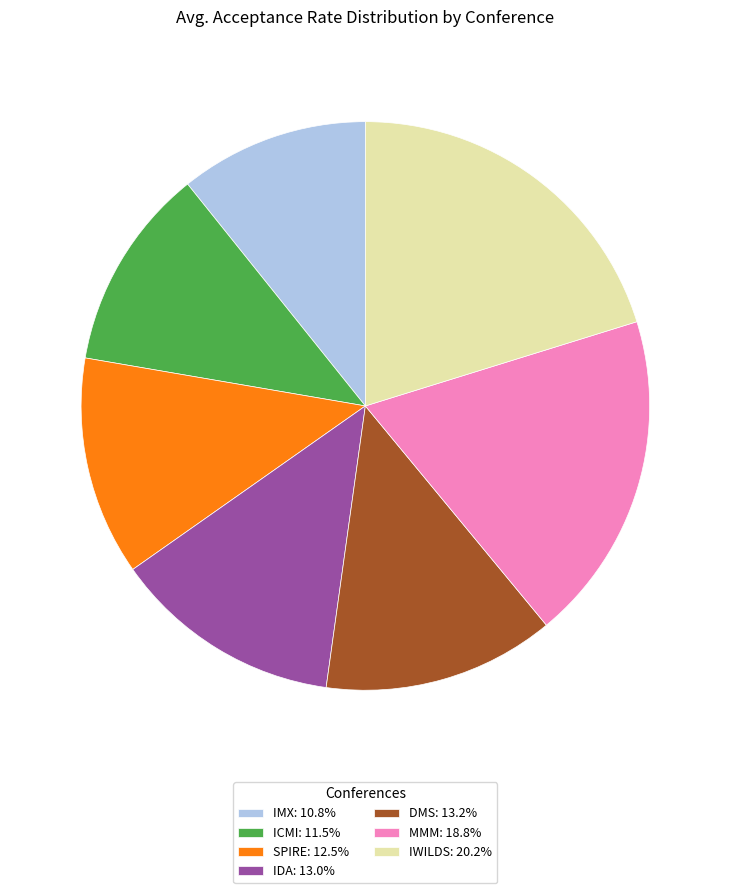

Do IMX: 10.8% and DMS: 13.2% together represent more than half of the pie?

No